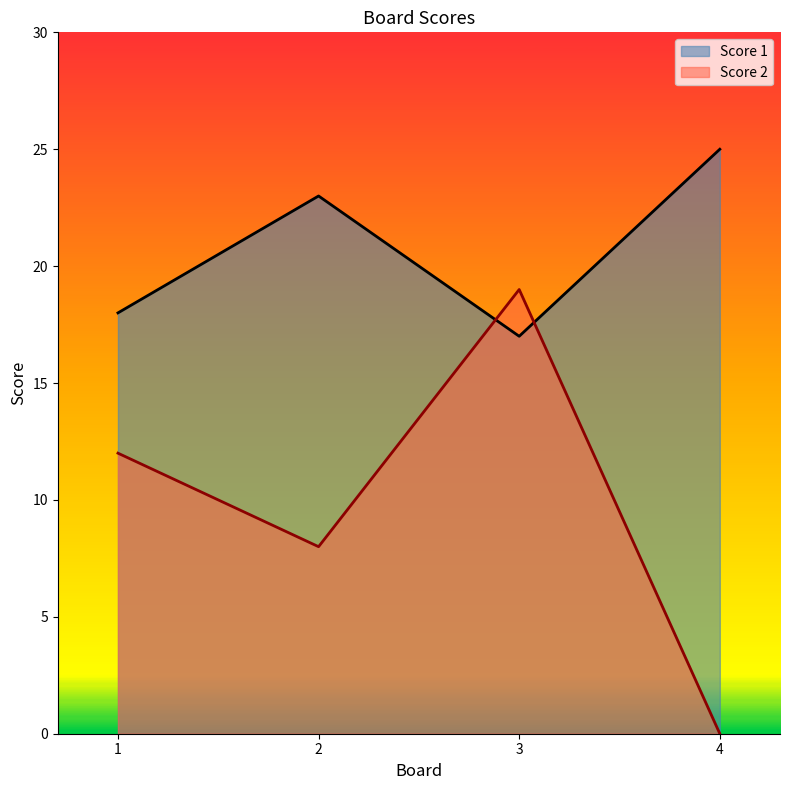

In Score 1, how many points are lower than both neighbors (excluding endpoints)?

1